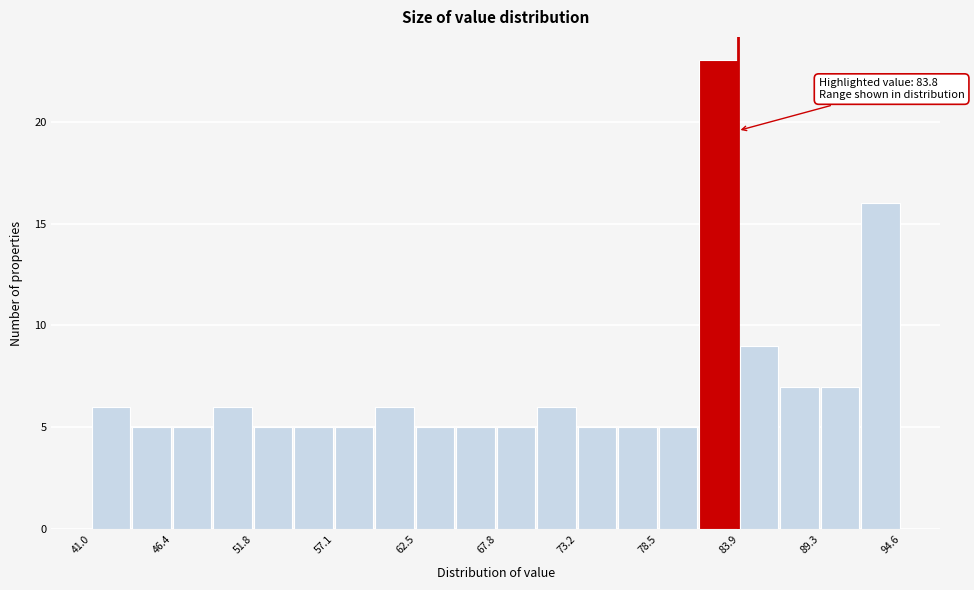

Around what value on the x-axis is the tallest bar? Give the approximate position of its centre, as read against the axis.

82